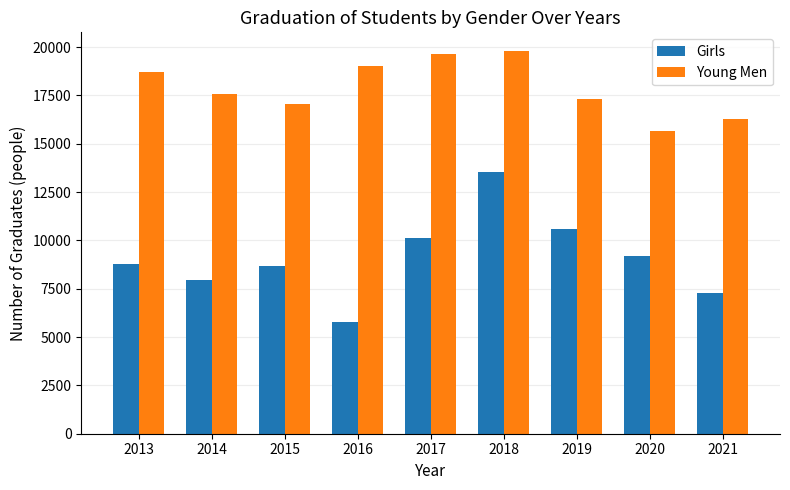

What is the approximate value of Girls at 2013, to the nearest 50?

8800